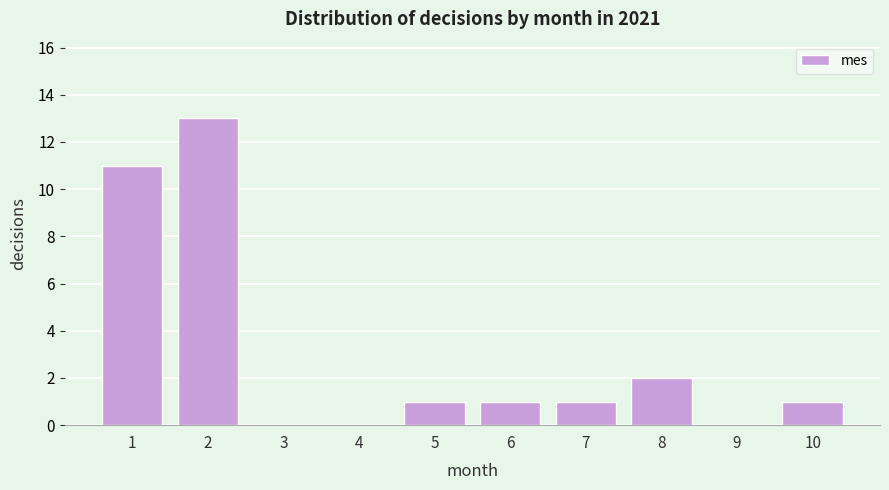

Reading left to right, extract all data points from this chart.

1=11	2=13	3=0	4=0	5=1	6=1	7=1	8=2	9=0	10=1